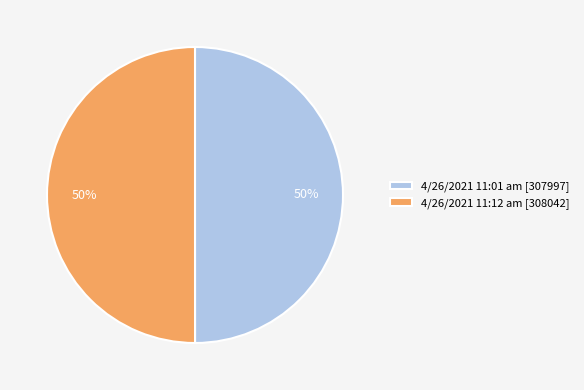

To the nearest percent, what percentage of the pie is 4/26/2021 11:01 am?

50%